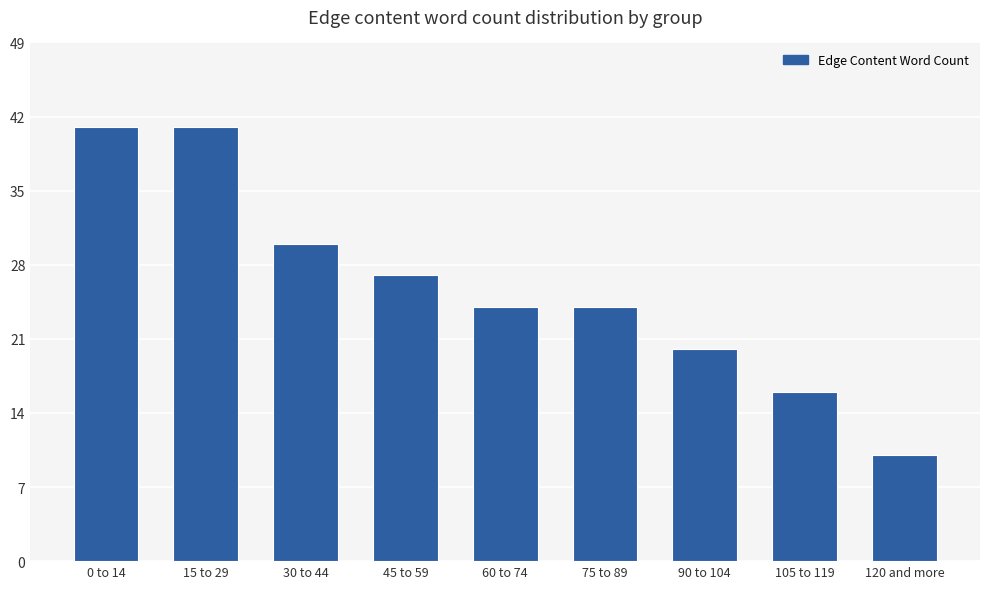

What is the average value?

26